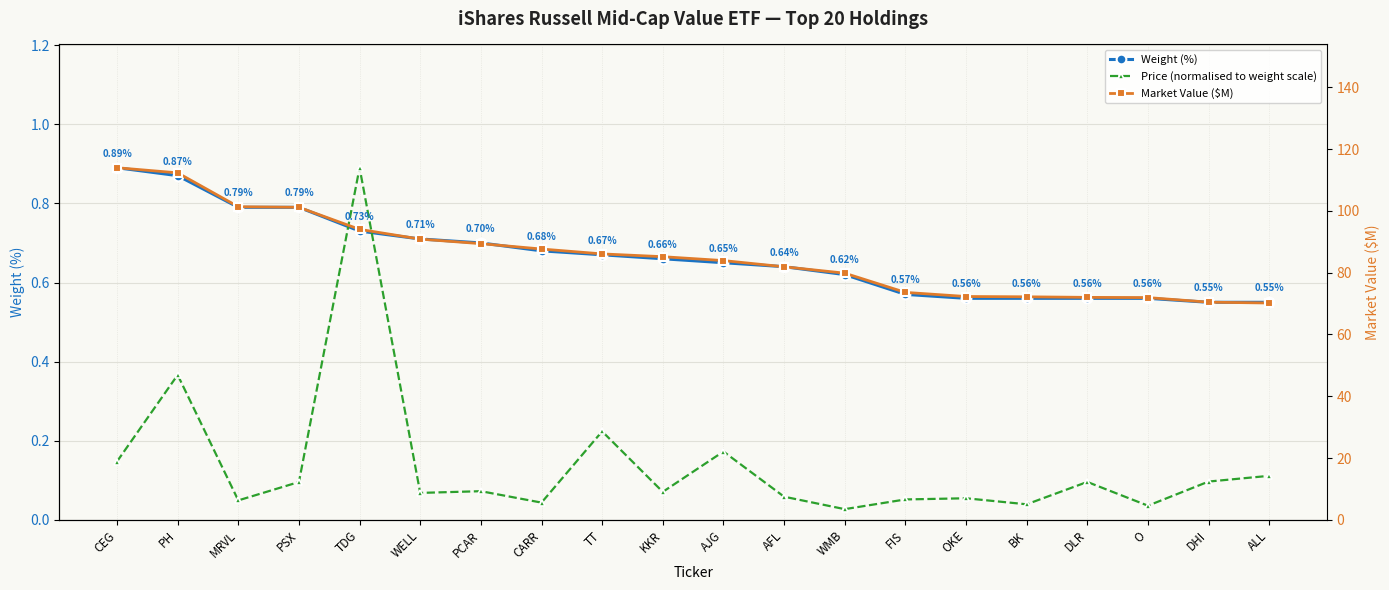

What is the label of the 3rd point from the right?

O